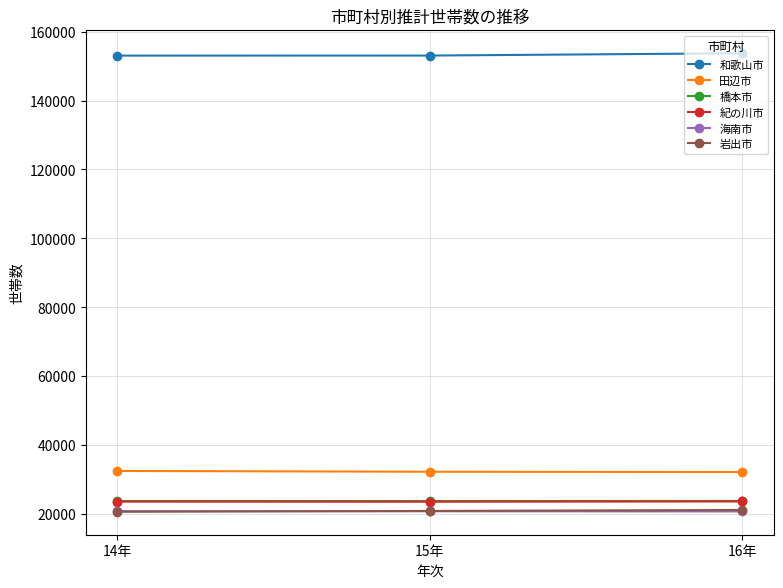

What is the maximum value for 紀の川市?

23532